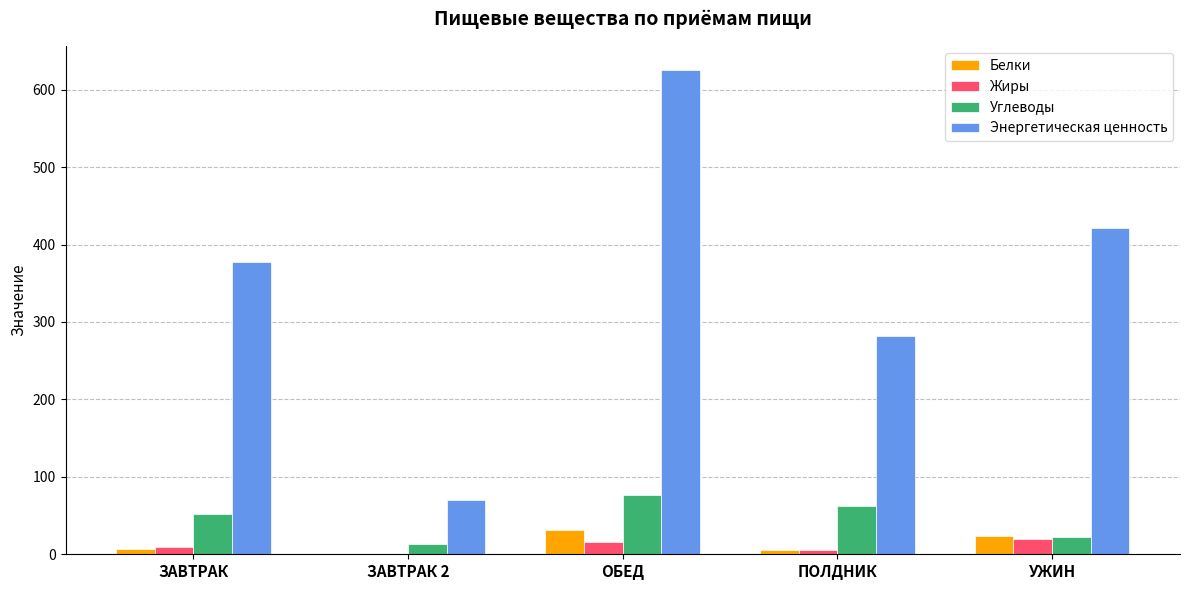

Between ОБЕД and УЖИН, which series saw the biggest shift?

Энергетическая ценность